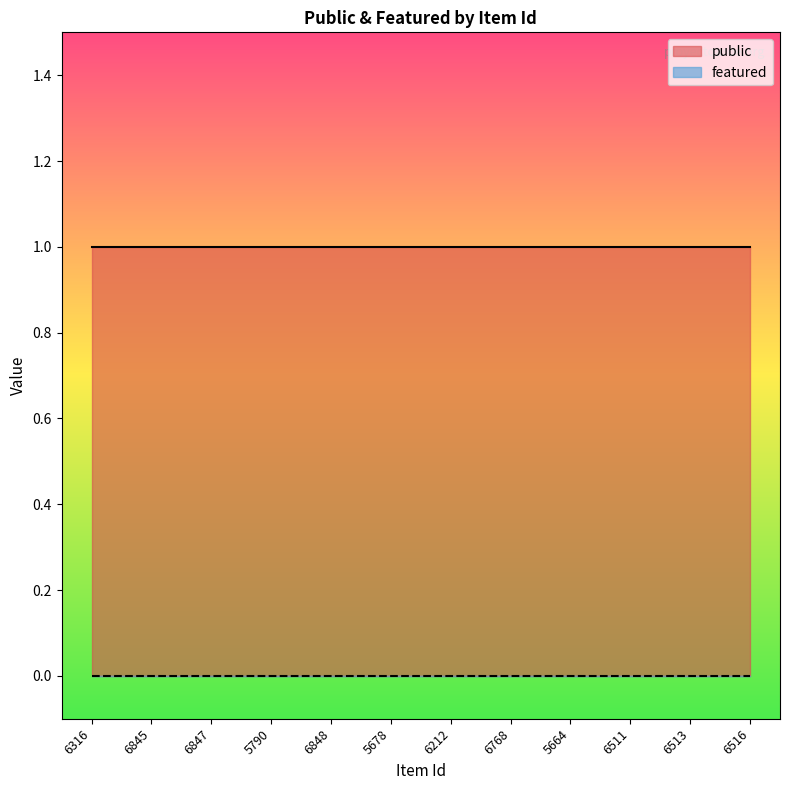

Which series changed the most between 5790 and 5678?

public